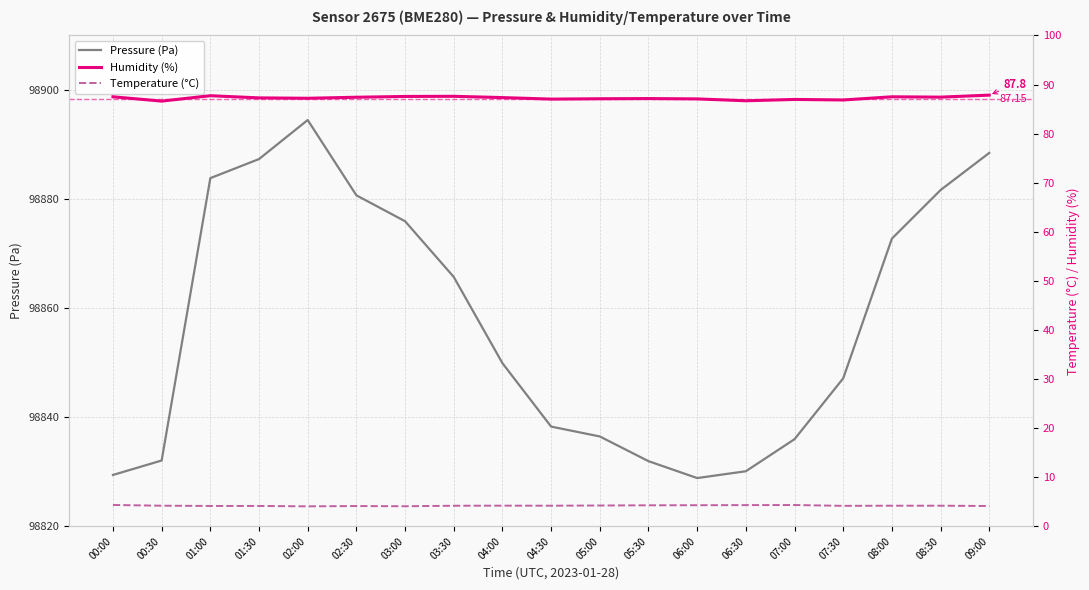

Between 05:00 and 03:00, which is larger?

03:00